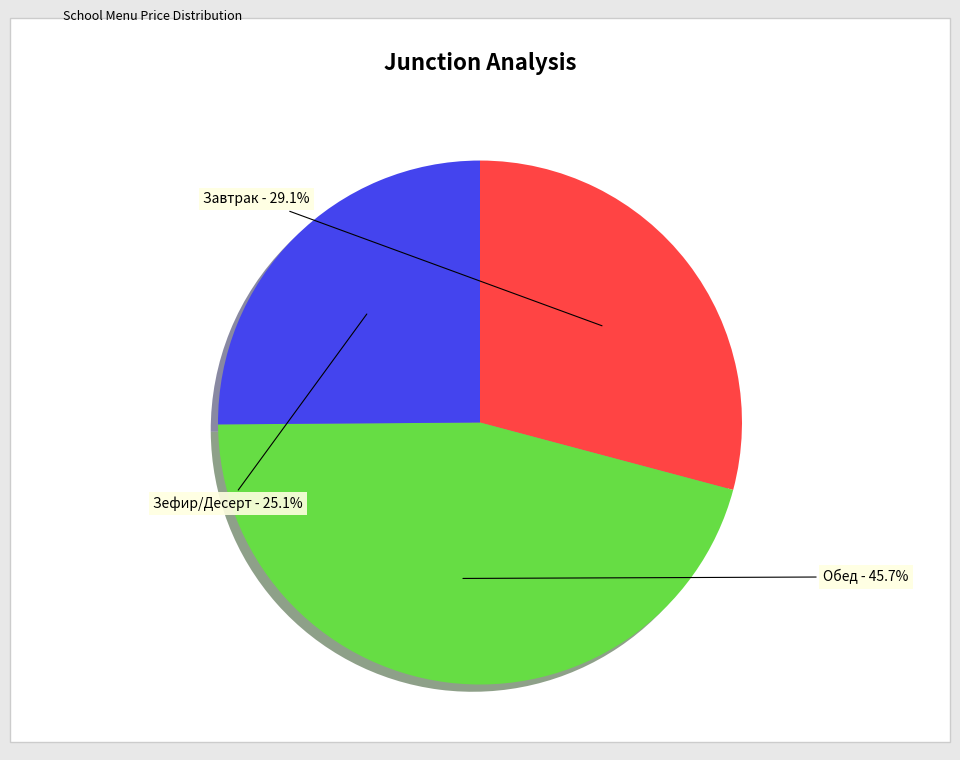

How many slices are in this pie chart?

3